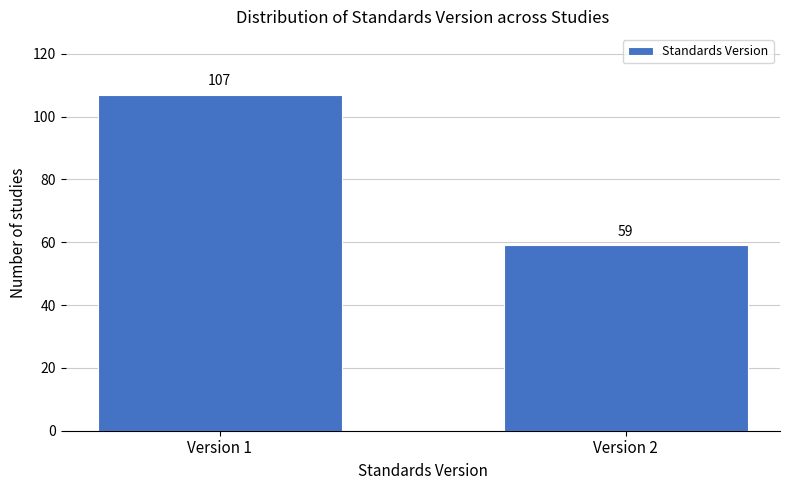

Reading left to right, extract all data points from this chart.

107	59